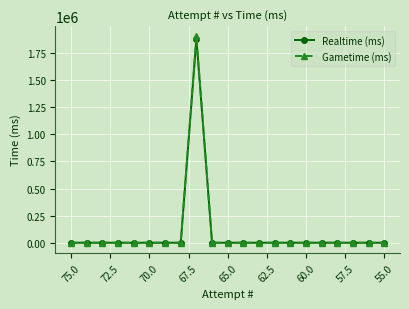

What is the maximum value shown in the chart?

1902750